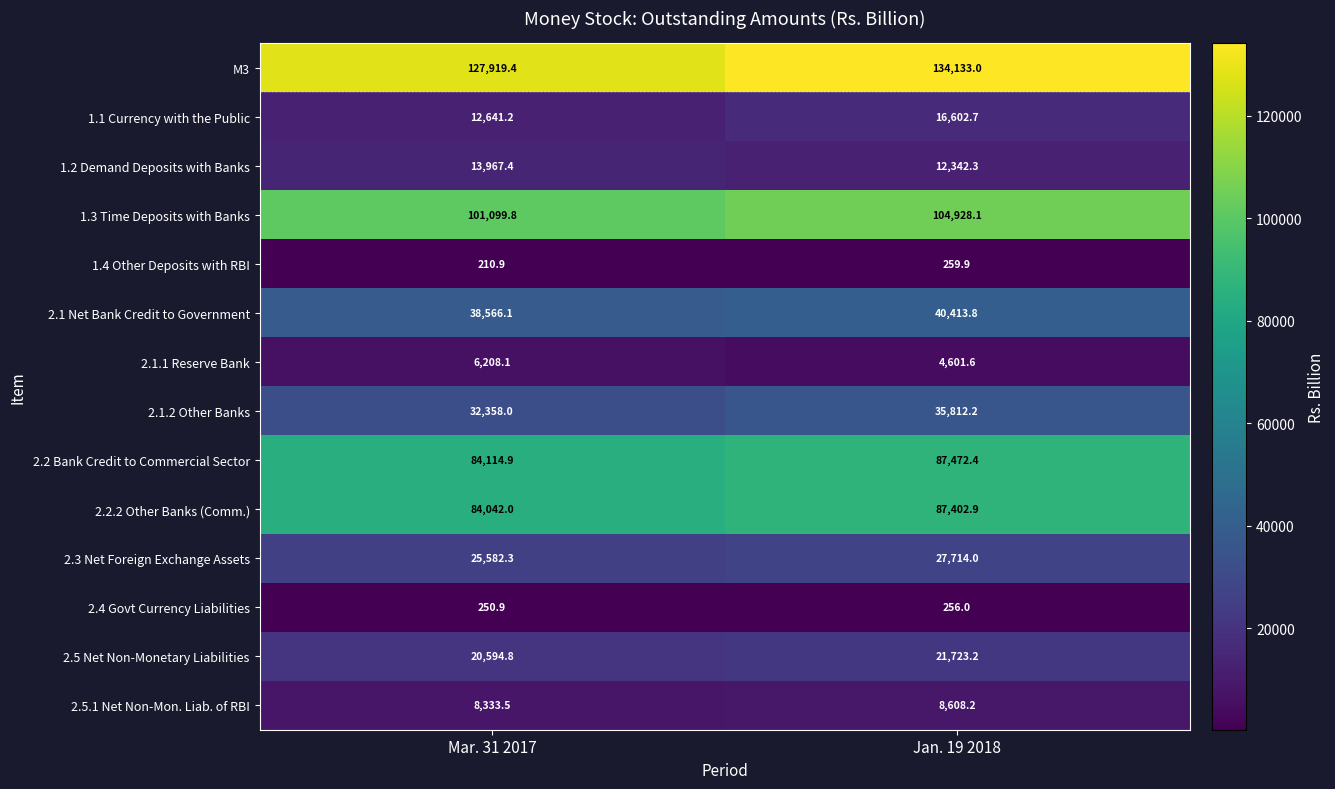

Which series has the largest total across all categories?

M3